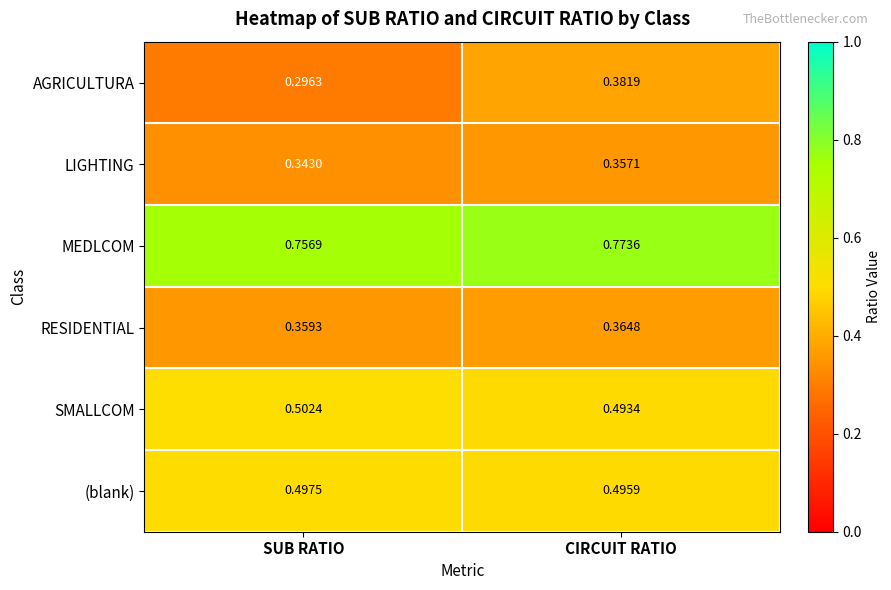

Where is RESIDENTIAL nearest to the value 0?

SUB RATIO